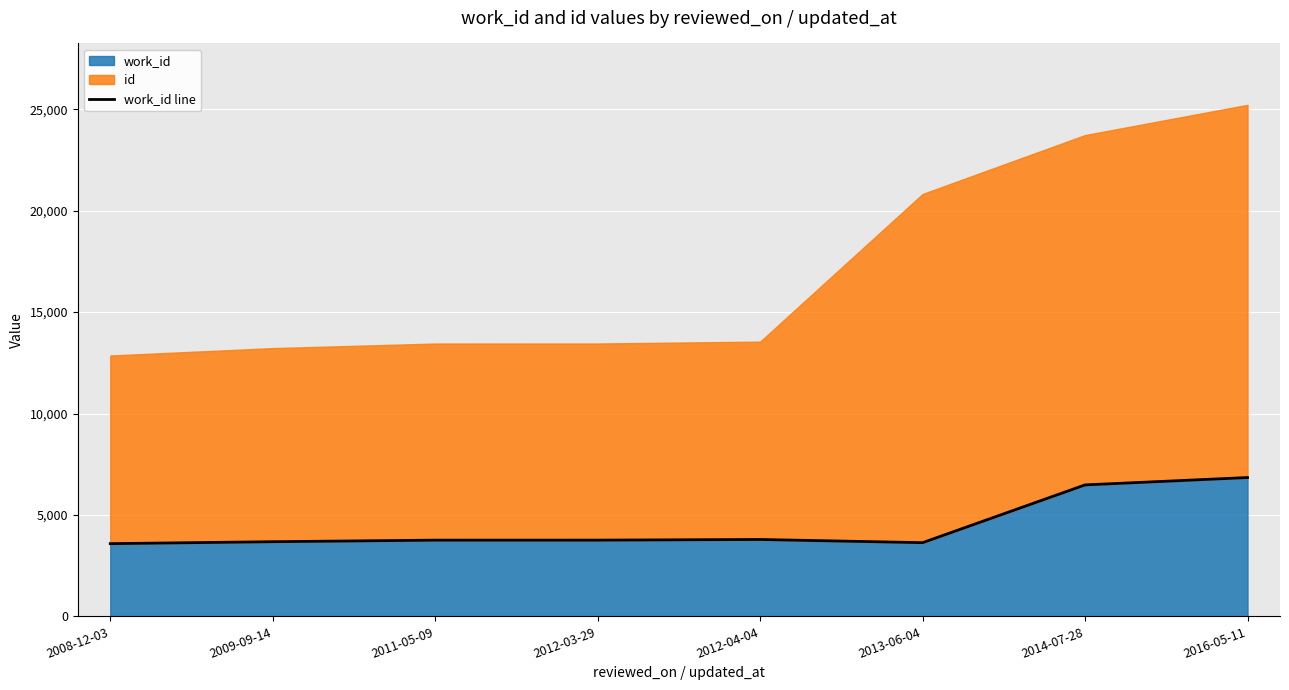

At which label does the data first exceed 3758?

2012-04-04